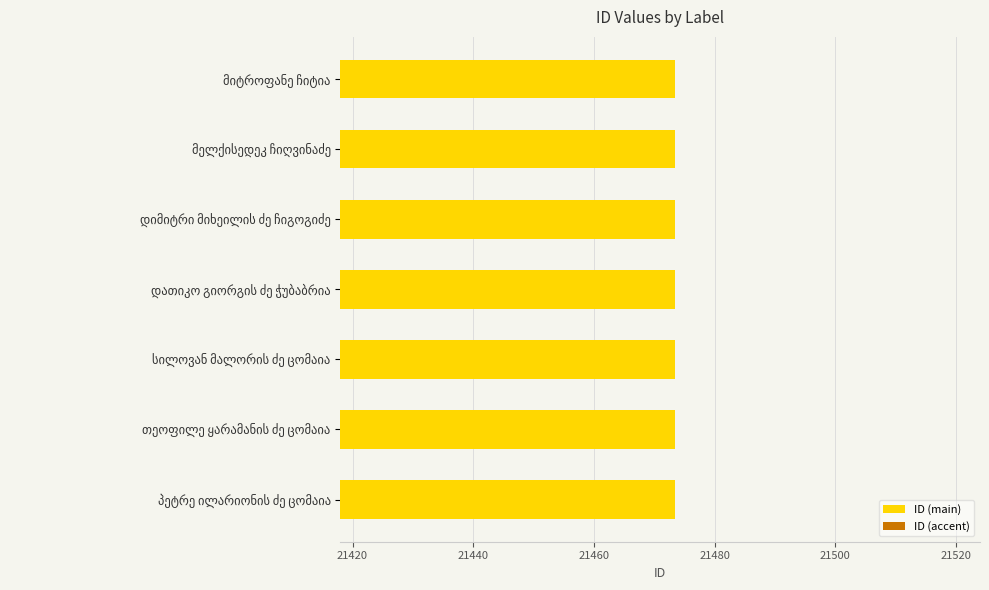

What are all the series names shown in the legend?

ID (main), ID (accent)